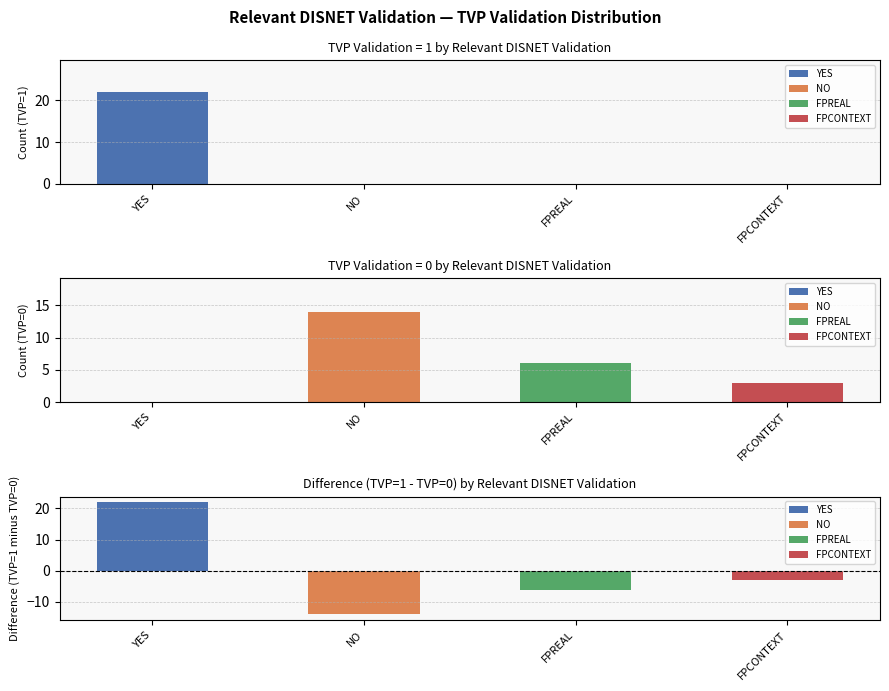

Between NO and YES, which is larger?

YES